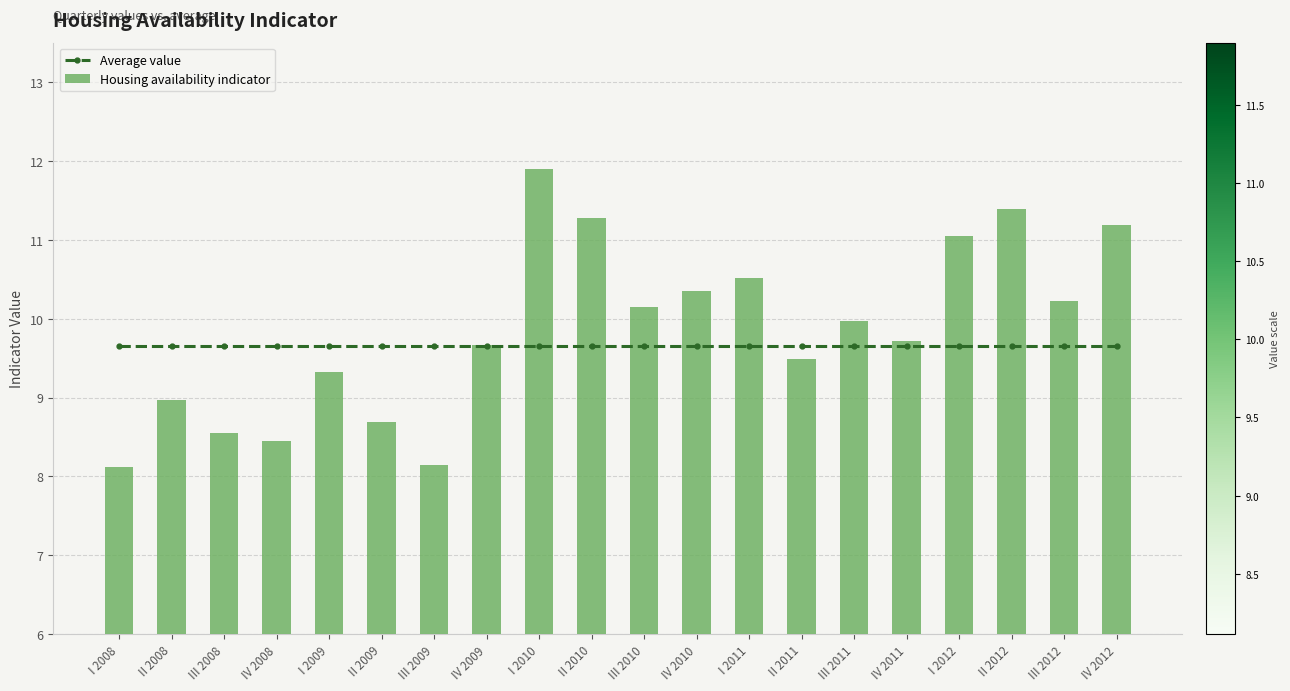

Rank the series by their maximum value, from highest to lowest.

Housing availability indicator, Average value